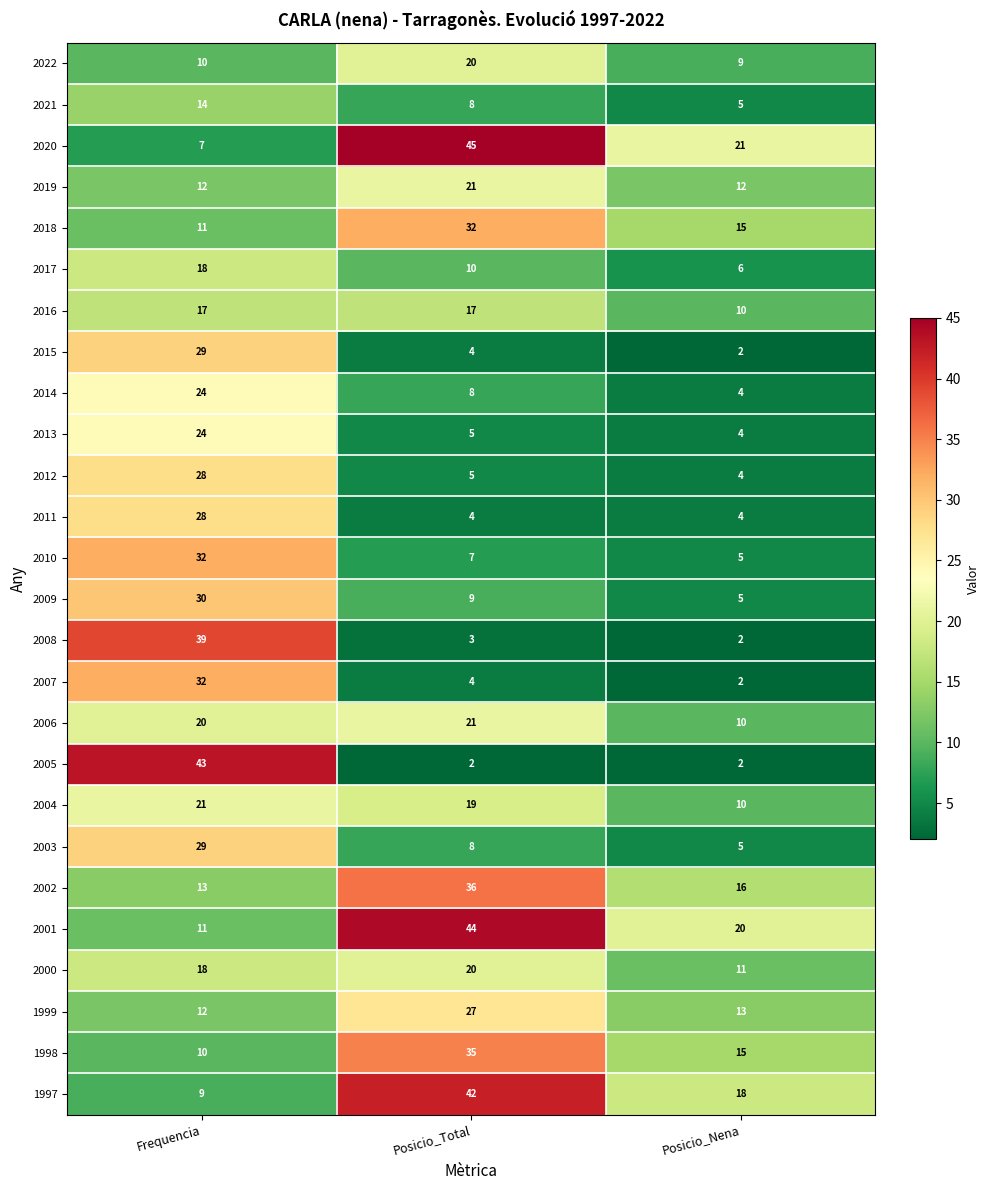

At which category is the sum across all series the highest?

Frequencia